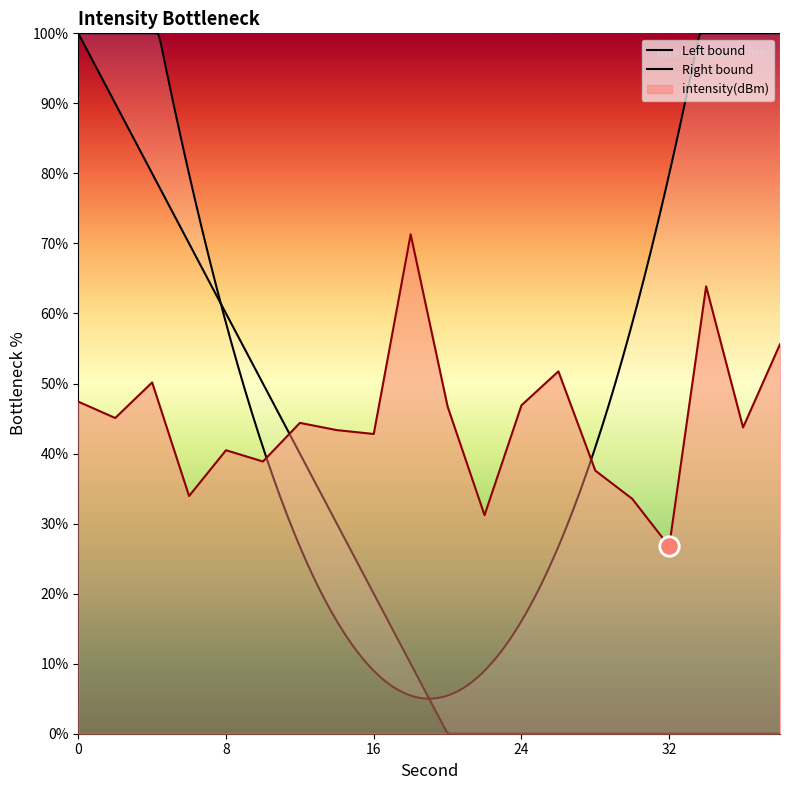

What is the greatest value displayed?

71.3